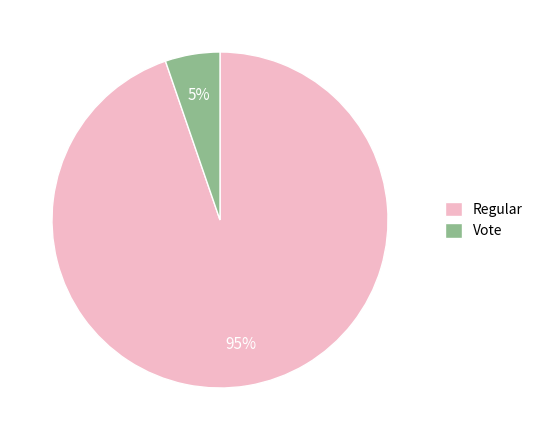

Count the number of slices in the pie.

2